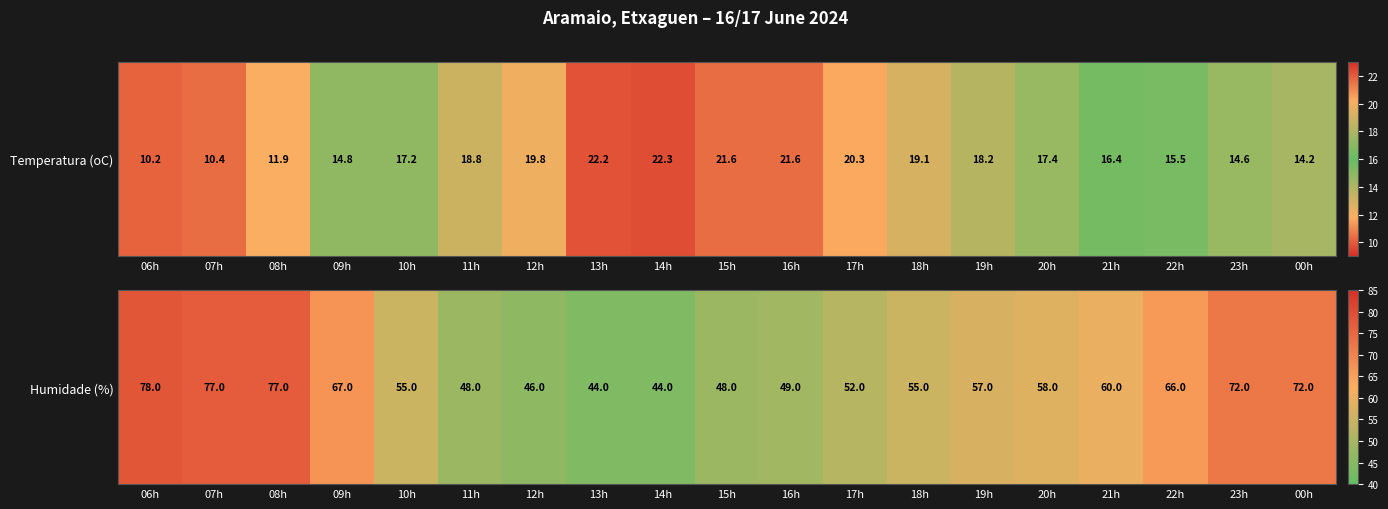

The value at 13h is 70. True or false?

False